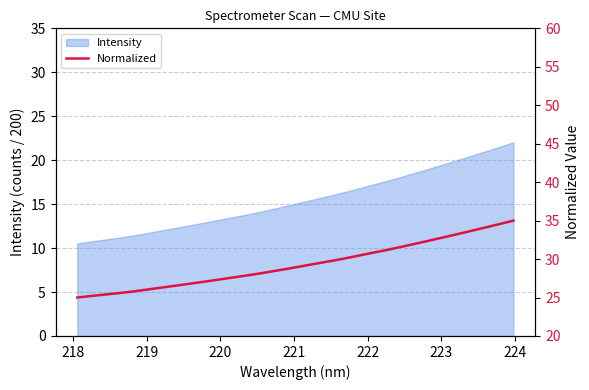

What is the lowest value of the Intensity series?

10.5